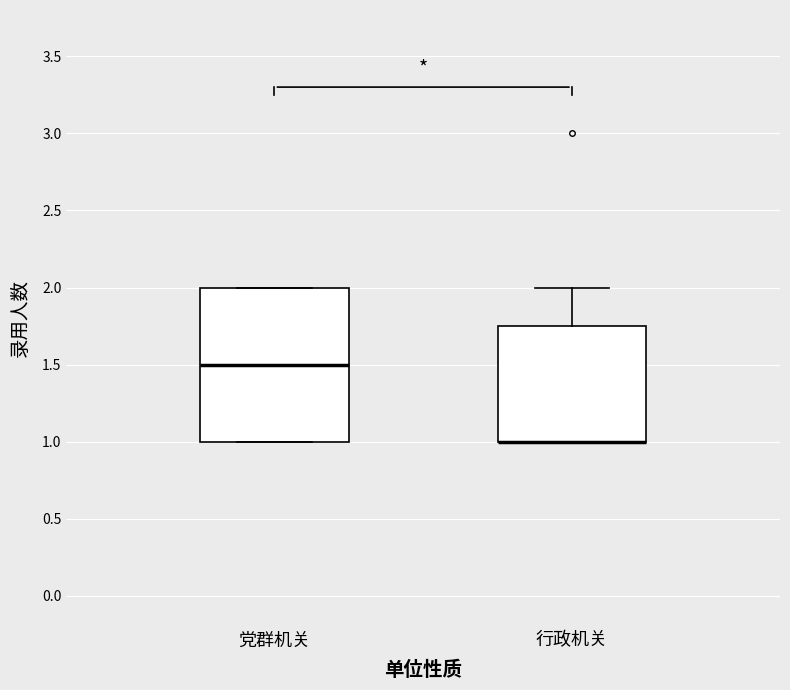

Comparing the boxes themselves (not the whiskers), which one is the tallest?

党群机关